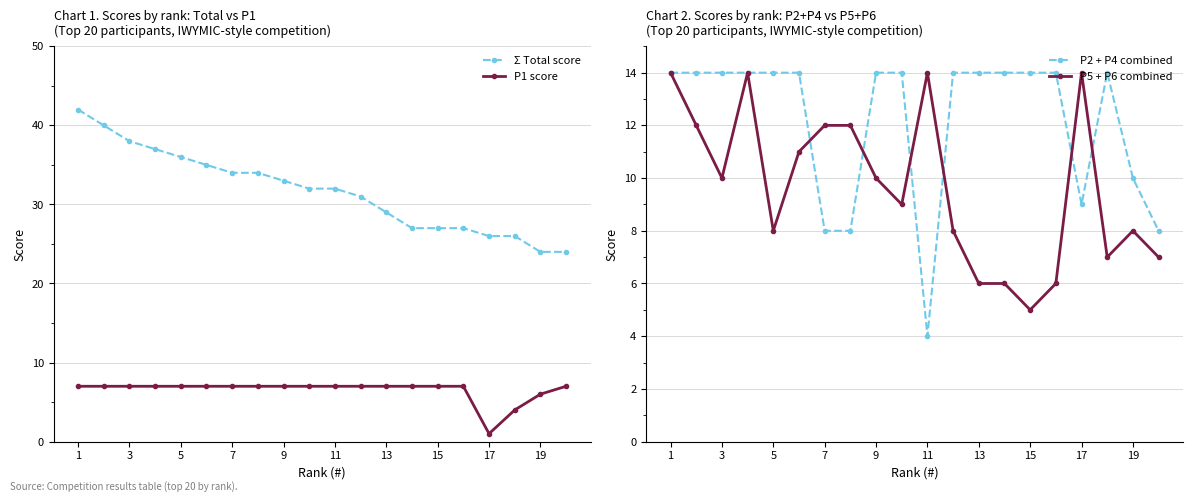

Is it true that P1 score equals 10 at 15?

False